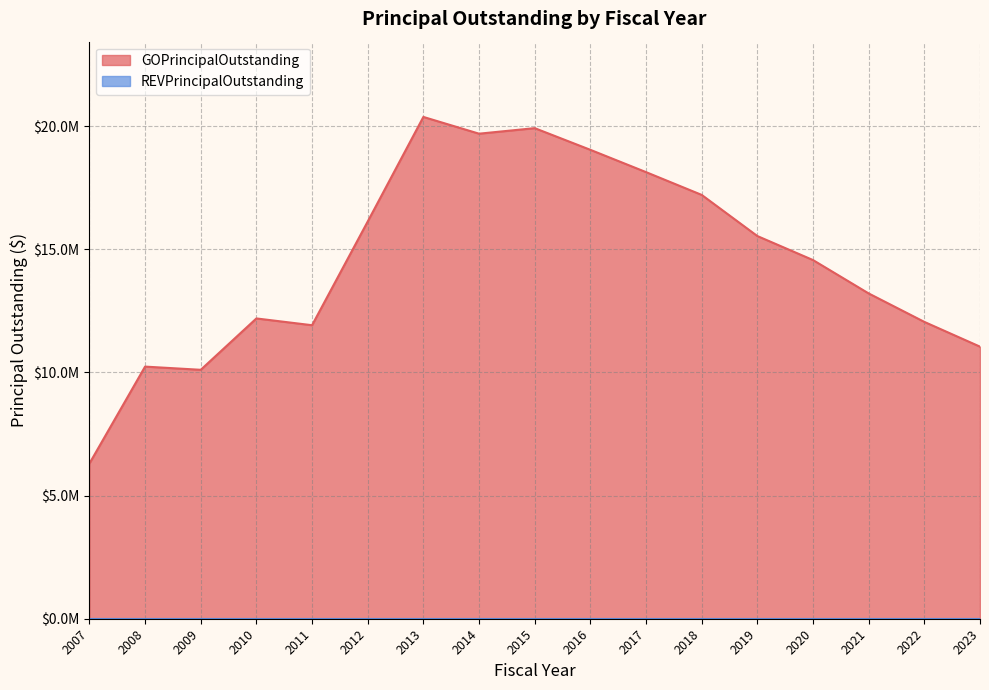

List the labels in order of value, largest first.

2013, 2015, 2014, 2016, 2017, 2018, 2012, 2019, 2020, 2021, 2010, 2022, 2011, 2023, 2008, 2009, 2007